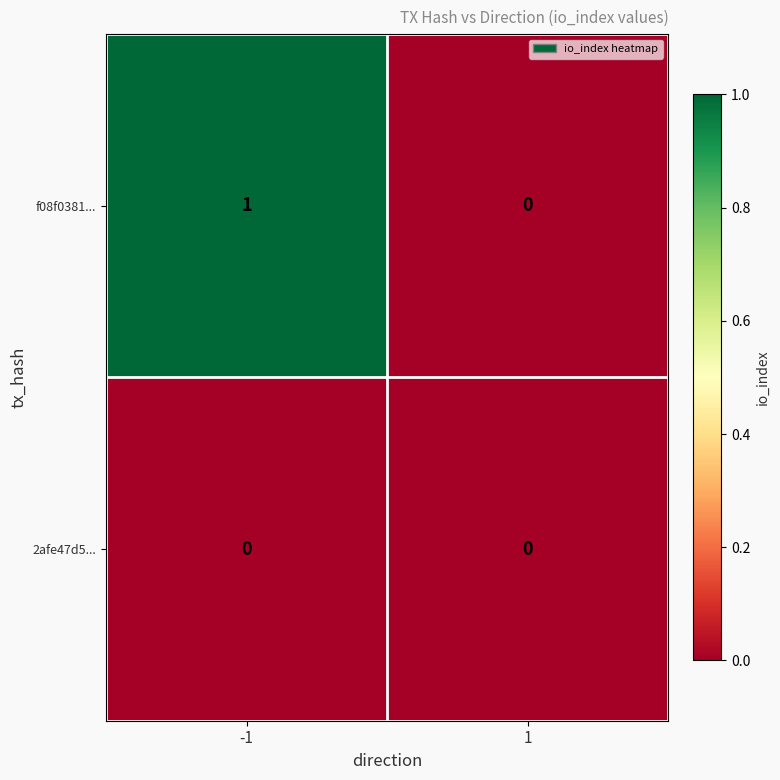

How many series are shown in this chart?

2